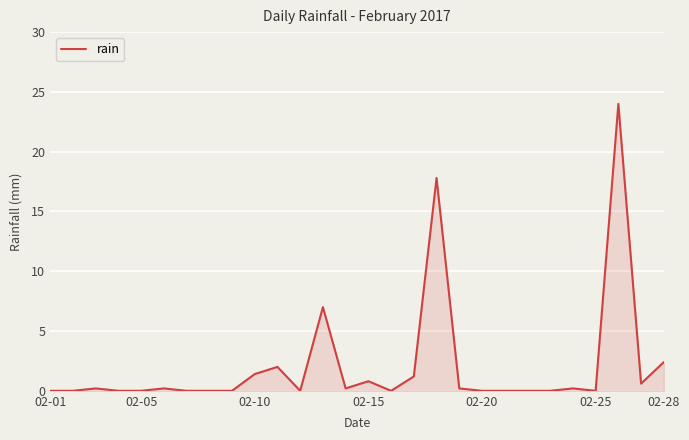

What is the greatest value displayed?

24.0